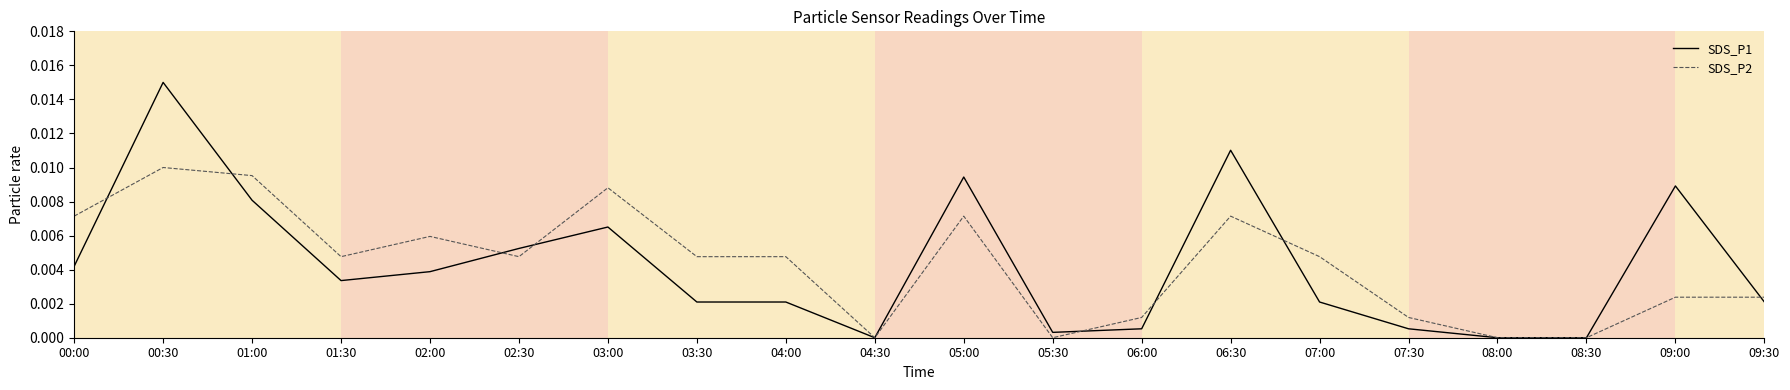

Which series has the widest spread of values?

SDS_P1